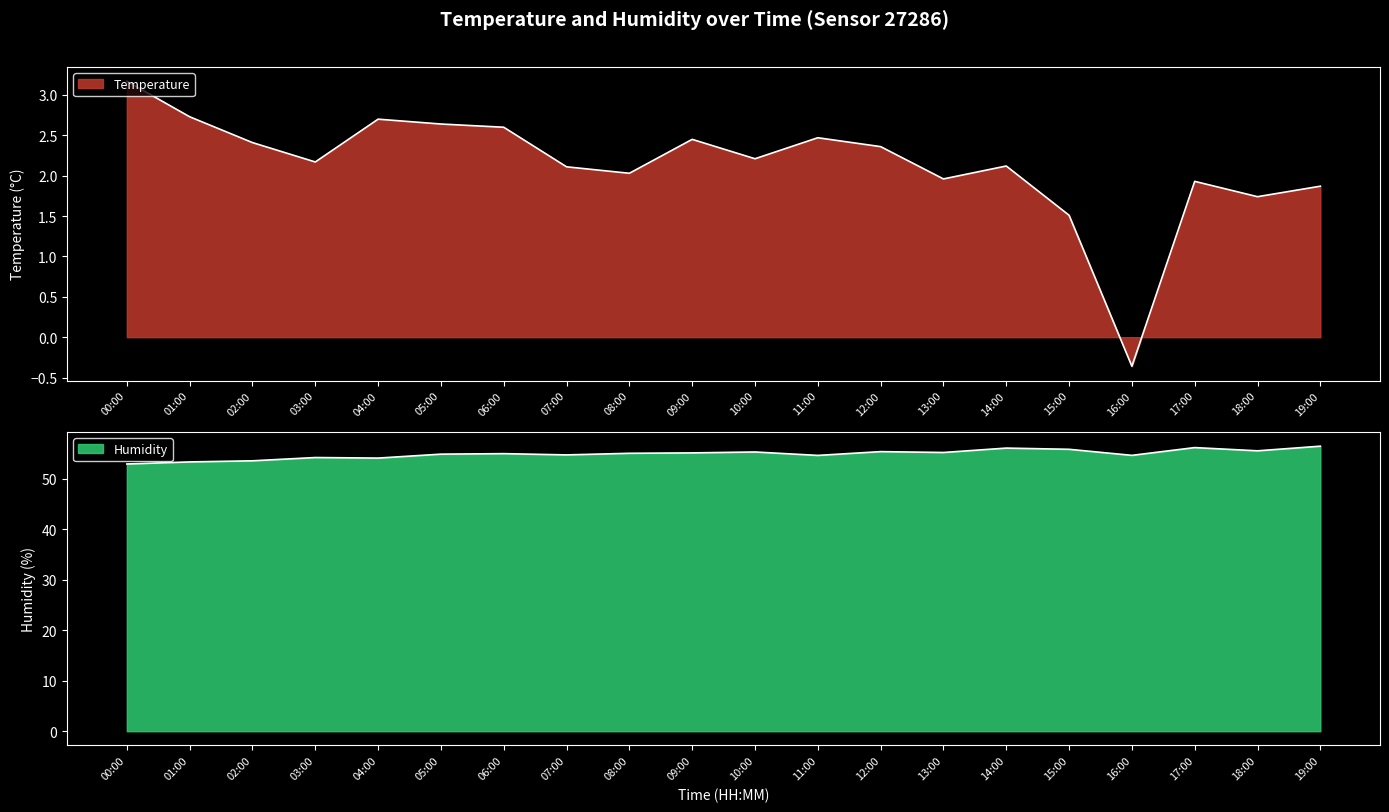

Reading left to right, what are all the values shown in this chart?

temperature: 3.2	2.7	2.4	2.2	2.7	2.6	2.6	2.1	2.0	2.5	2.2	2.5	2.4	2.0	2.1	1.5	-0.4	1.9	1.7	1.9
humidity: 53.0	53.4	53.6	54.2	54.1	54.9	55.0	54.8	55.1	55.2	55.4	54.7	55.4	55.2	56.1	55.9	54.7	56.2	55.6	56.5